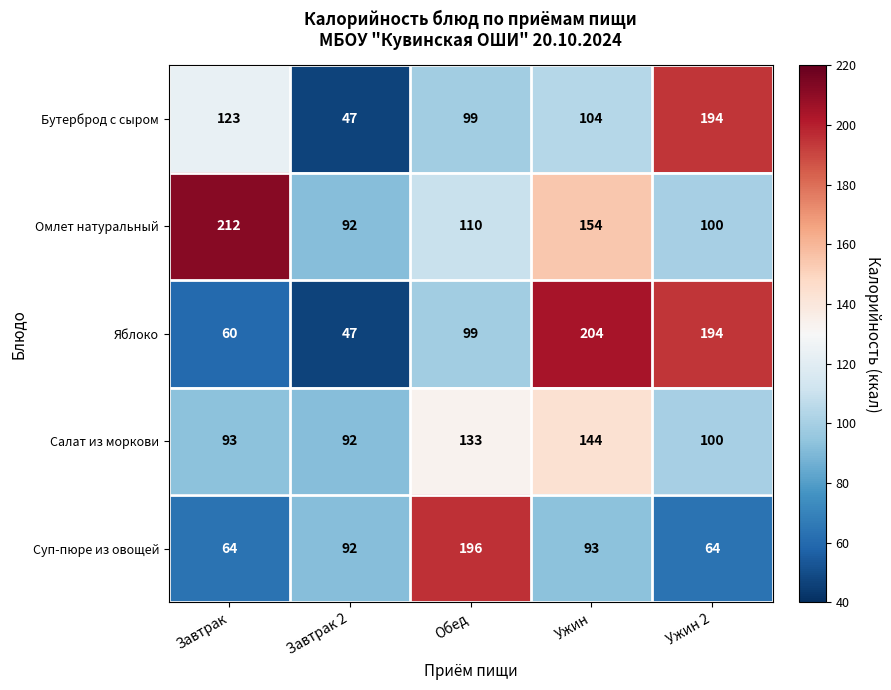

Reading left to right, transcribe all the data shown in this chart.

Бутерброд с сыром: 123	47	99	104	194
Омлет натуральный: 212	92	110	154	100
Яблоко: 60	47	99	204	194
Салат из моркови: 93	92	133	144	100
Суп-пюре из овощей: 64	92	196	93	64